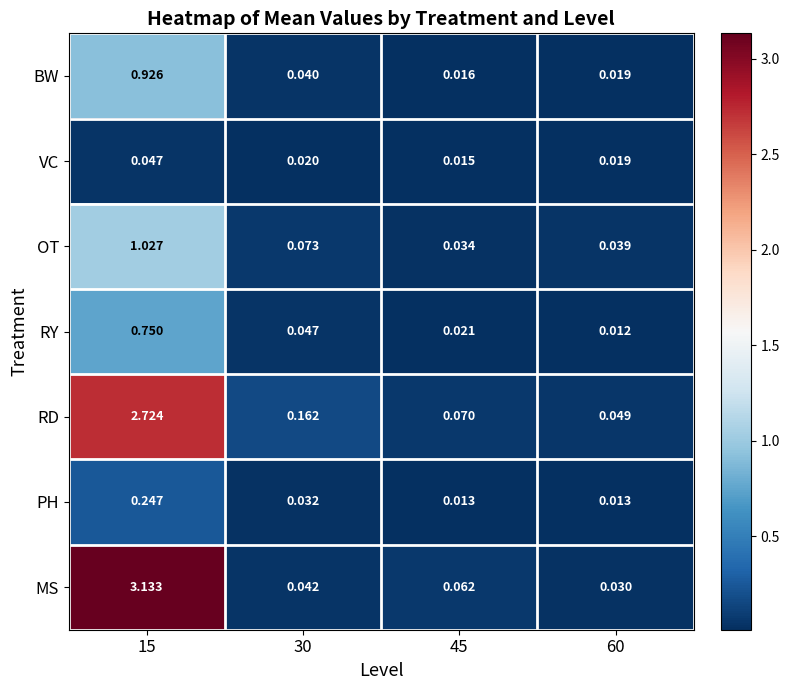

Between 15 and 45, which series saw the biggest shift?

MS